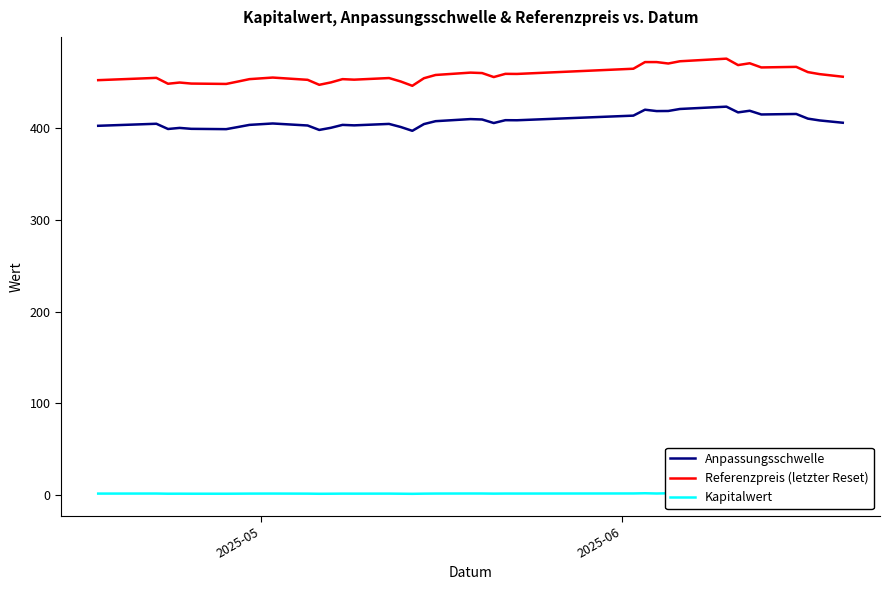

How many distinct data groups are displayed?

3